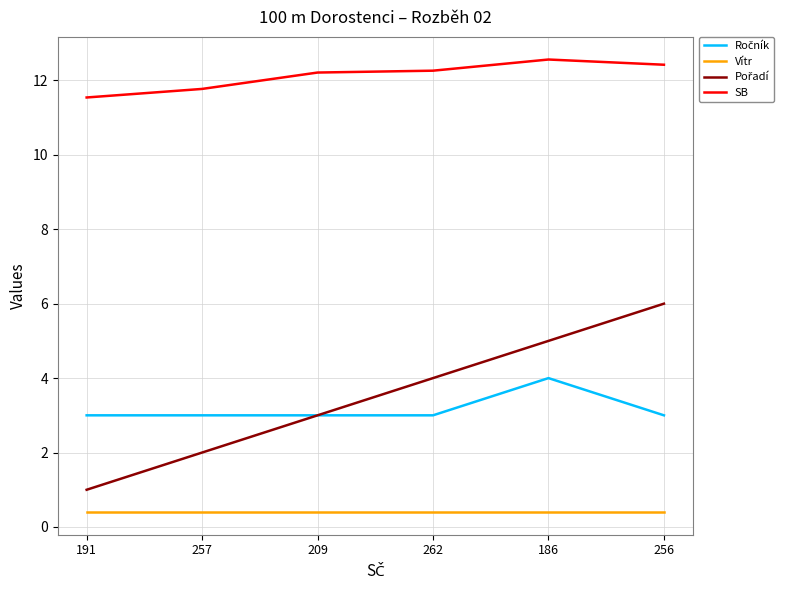

What position from the left is 186?

5